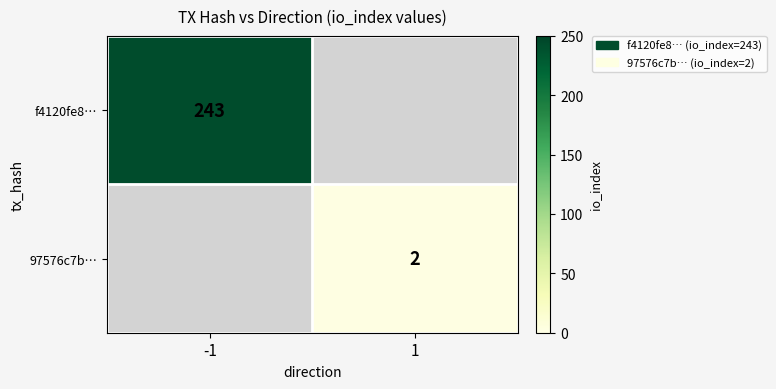

Is it true that f4120fe8… equals 243 at -1?

True